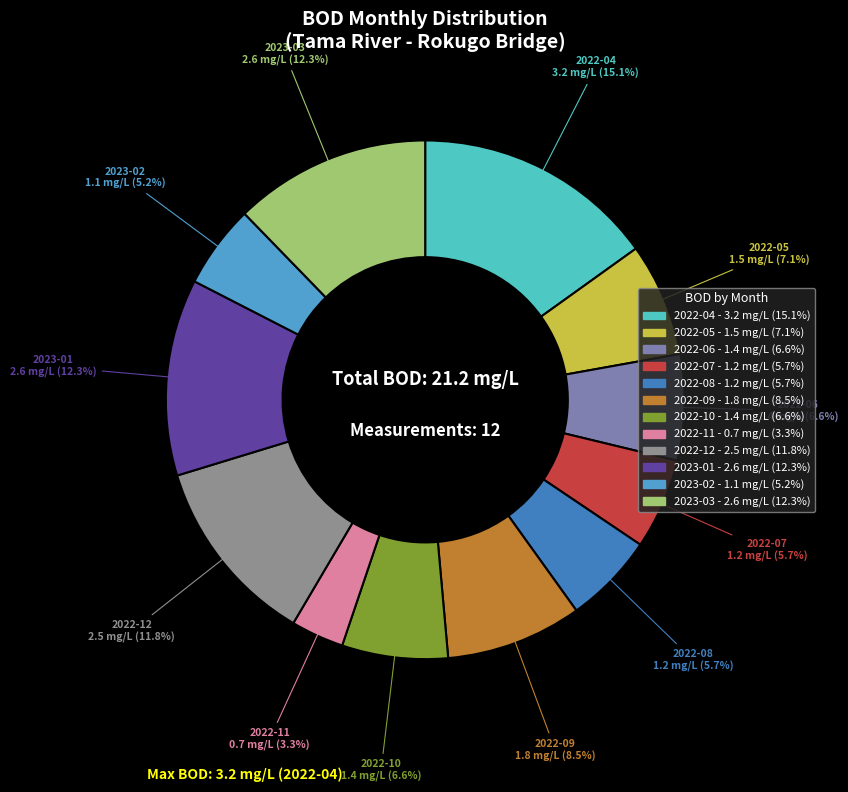

How many slices are in this pie chart?

12